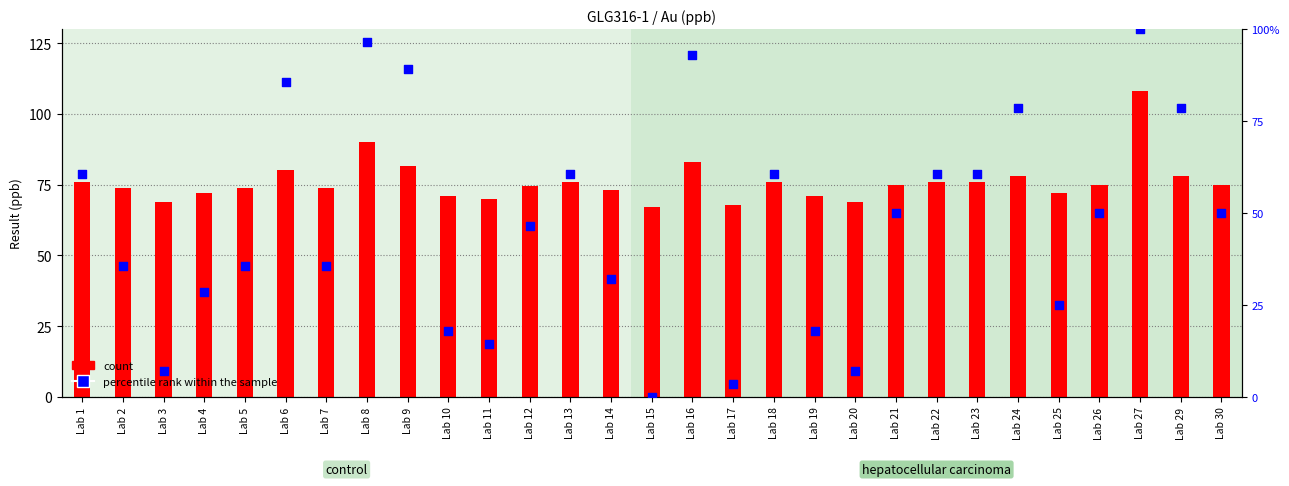

Which series contains the highest Y value?

count